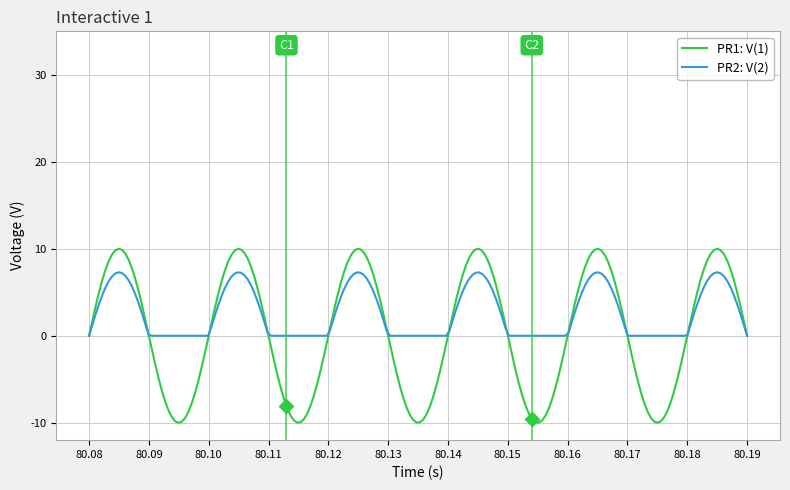

List the series in order of their overall mean, lowest first.

PR1: V(1), PR2: V(2)